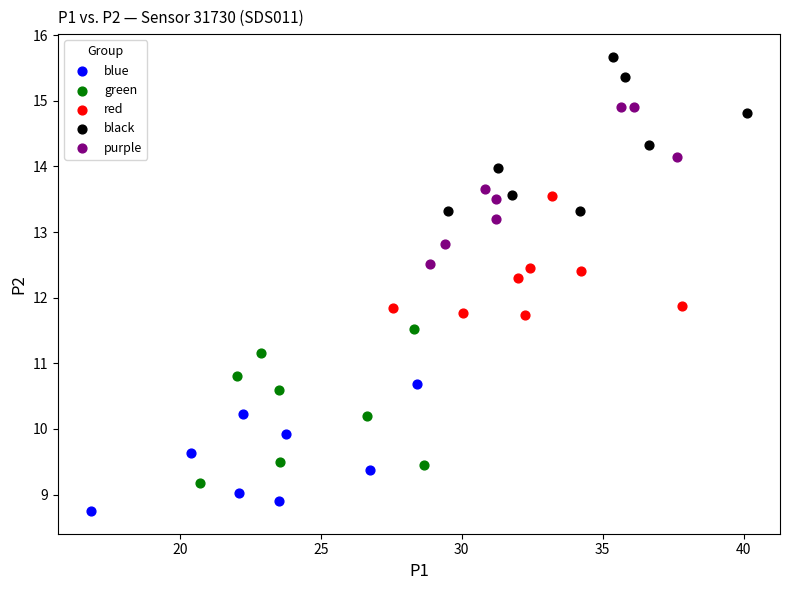

What are all the series names shown in the legend?

blue, green, red, black, purple